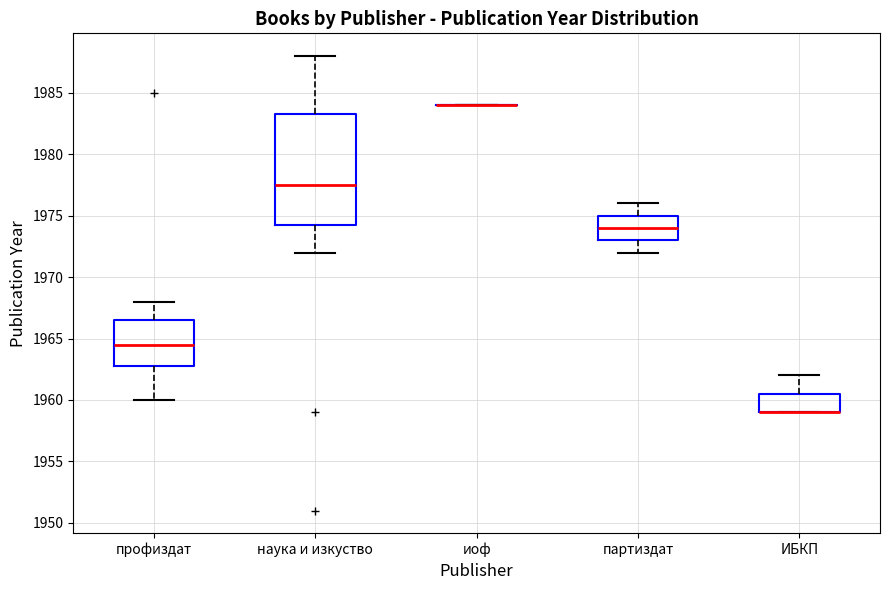

Reading left to right, read every box against the y-axis: the position of its median line, the range the box covers, and the ends of its whiskers. The values are not printed on the chart, so give them approximately, as read against the axis.

профиздат: median 1964.5, box 1963.0 to 1966.5, whiskers 1960.0 to 1968.0
наука и изкуство: median 1977.5, box 1974.5 to 1983.5, whiskers 1972.0 to 1988.0
иоф: box collapsed to a line at 1984.0, whiskers 1984.0 to 1984.0
партиздат: median 1974.0, box 1973.0 to 1975.0, whiskers 1972.0 to 1976.0
ИБКП: median 1959.0 (drawn on the box's lower edge), box 1959.0 to 1960.5, whiskers 1959.0 to 1962.0